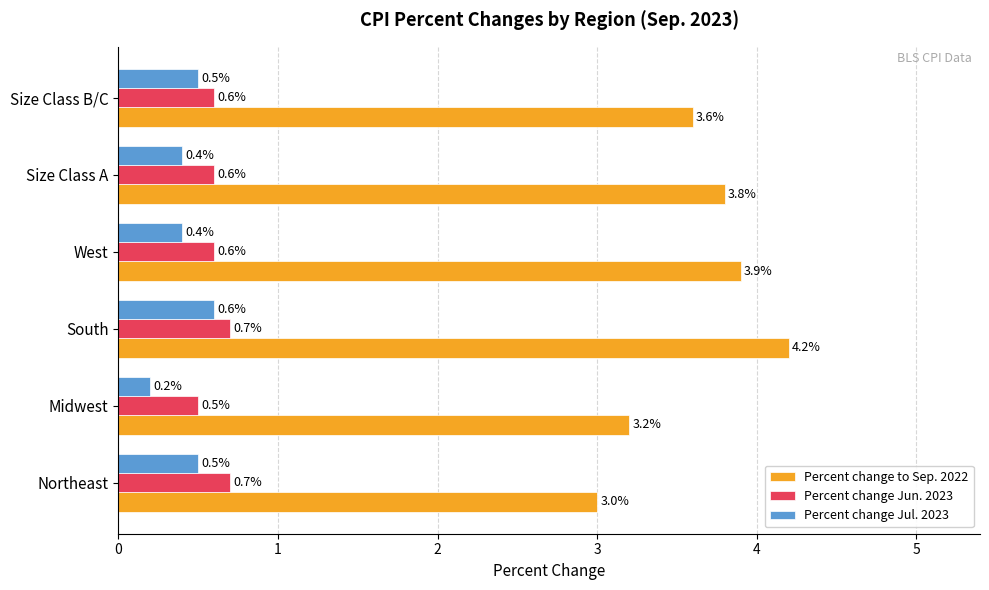

Rank the series by their maximum value, from lowest to highest.

Percent change Jul. 2023, Percent change Jun. 2023, Percent change to Sep. 2022